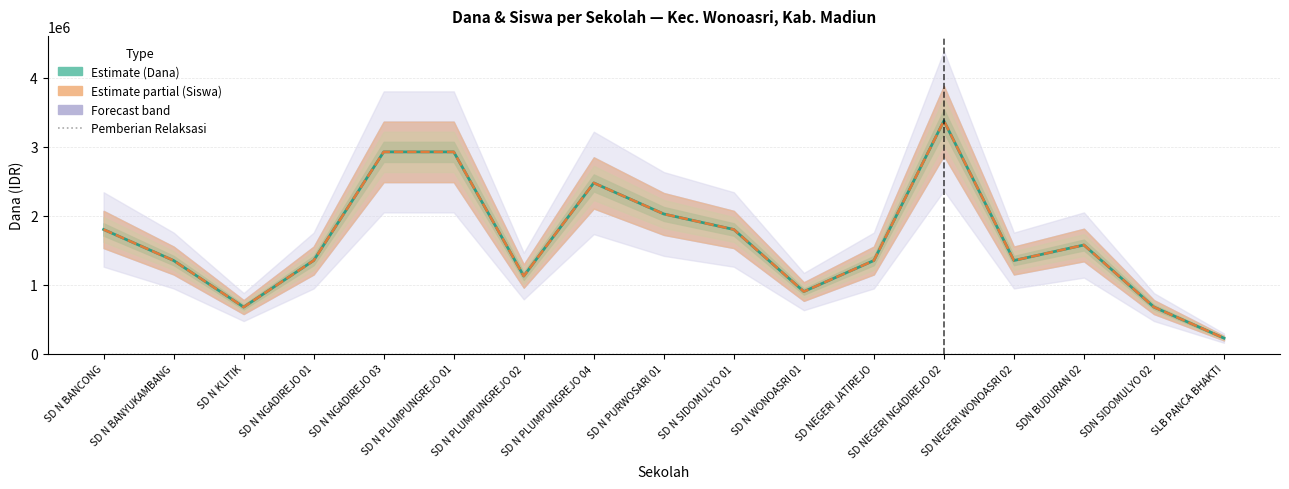

Which series has the largest range (max minus min)?

Dana Disalurkan